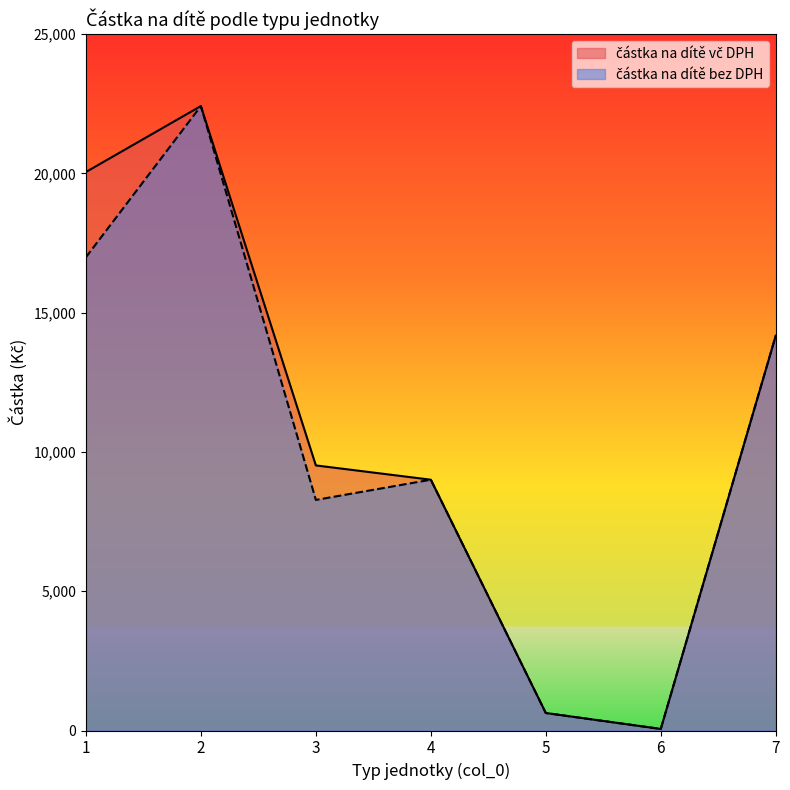

True or false: částka na dítě bez DPH and částka na dítě vč DPH cross at least once.

False